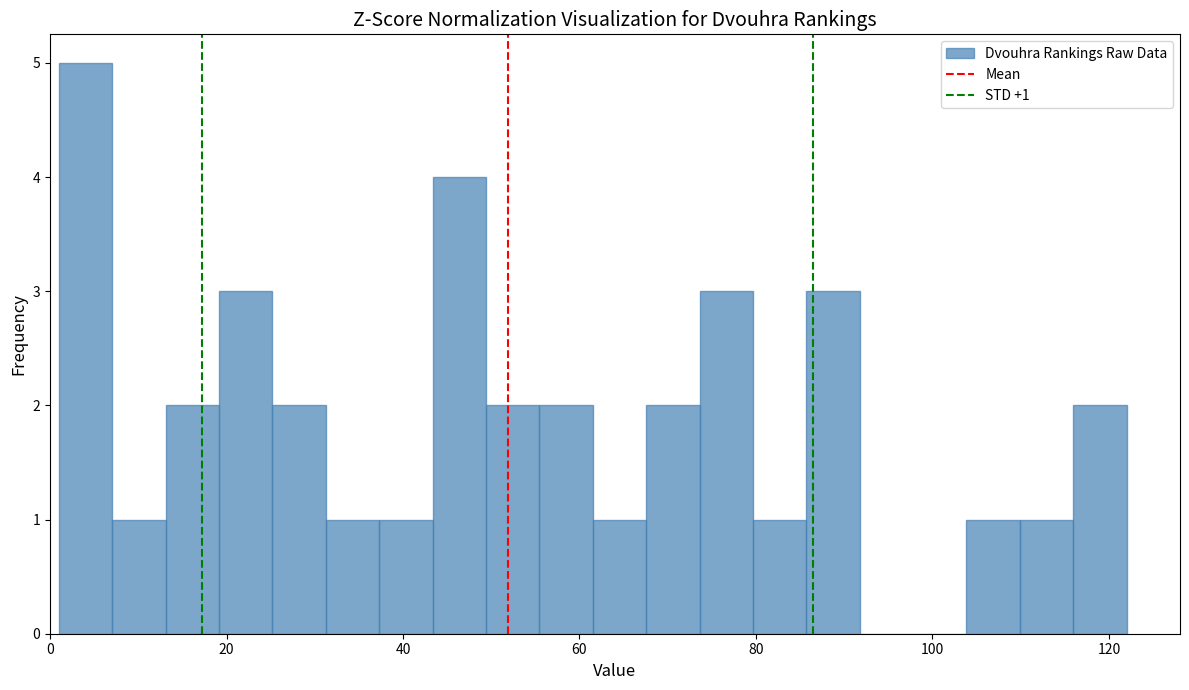

Around what value on the x-axis is the tallest bar? Give the approximate position of its centre, as read against the axis.

4